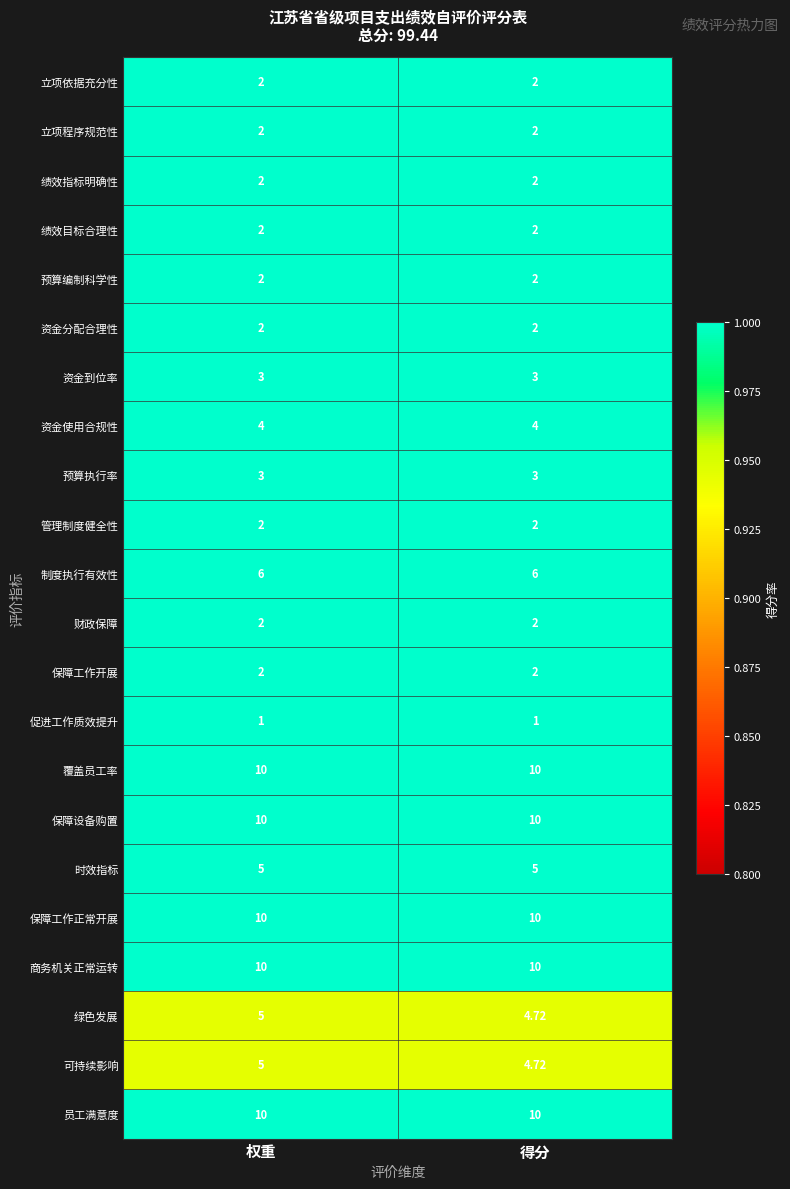

Is the value of 促进工作质效提升 at 得分 greater than the value of 立项依据充分性 at 权重?

No